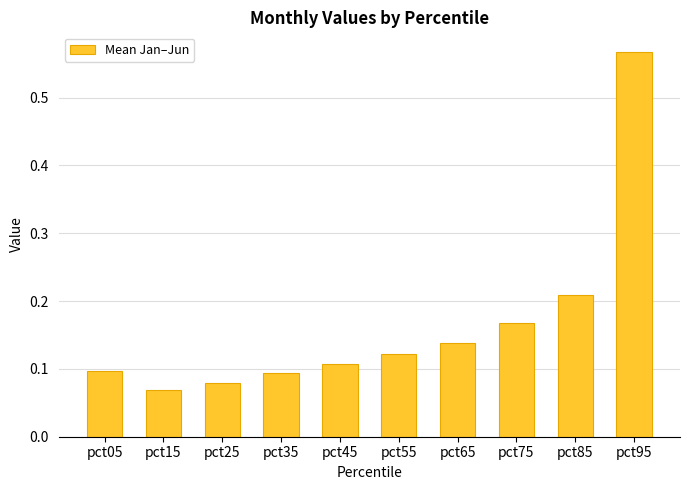

Between pct25 and pct45, which is larger?

pct45